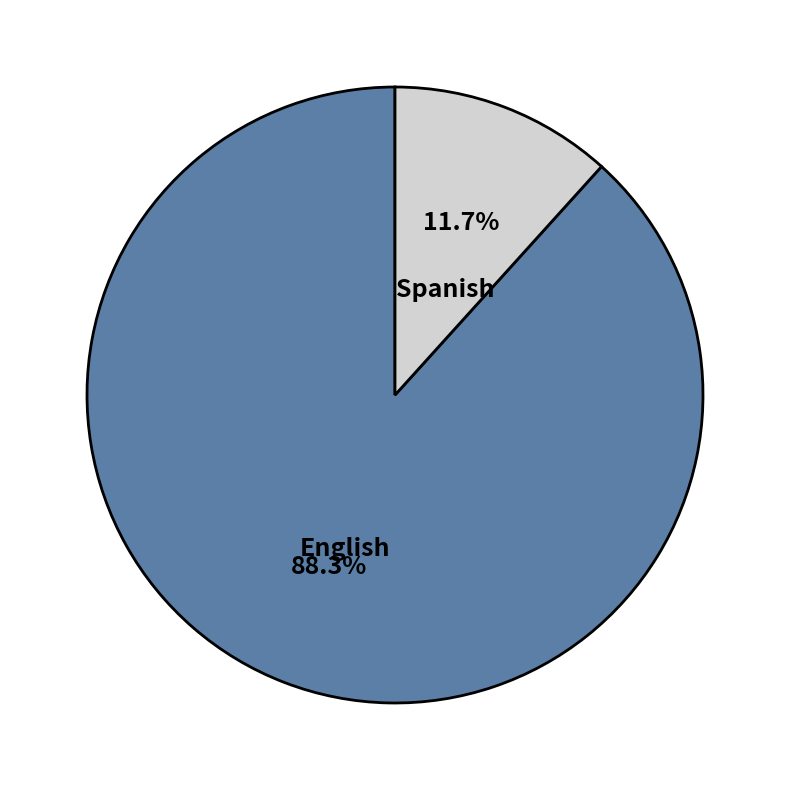

Which has a higher value, Spanish or English?

English